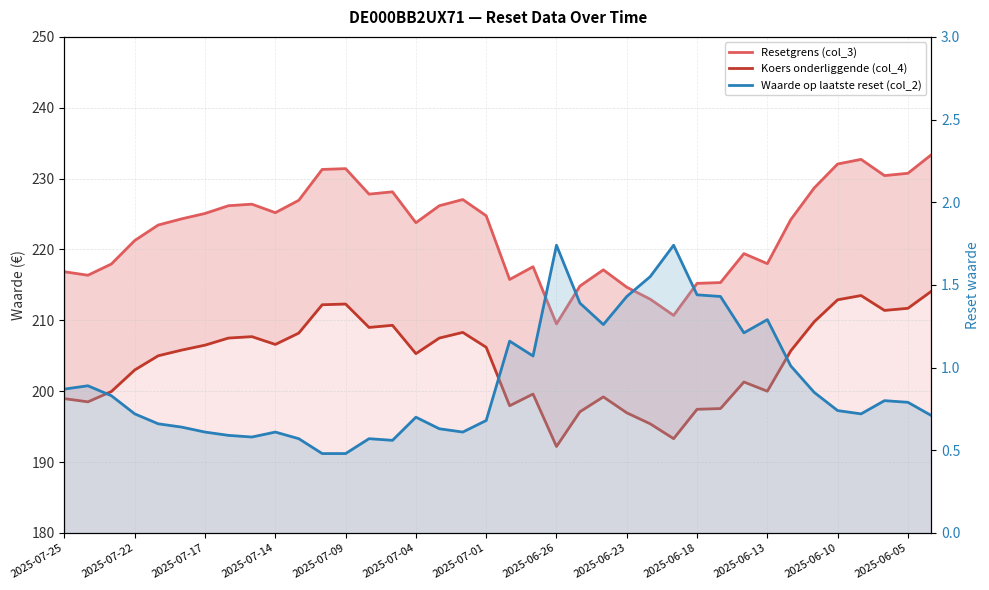

Is it true that Waarde op laatste reset (col_2) equals 1.8 at 29?

False